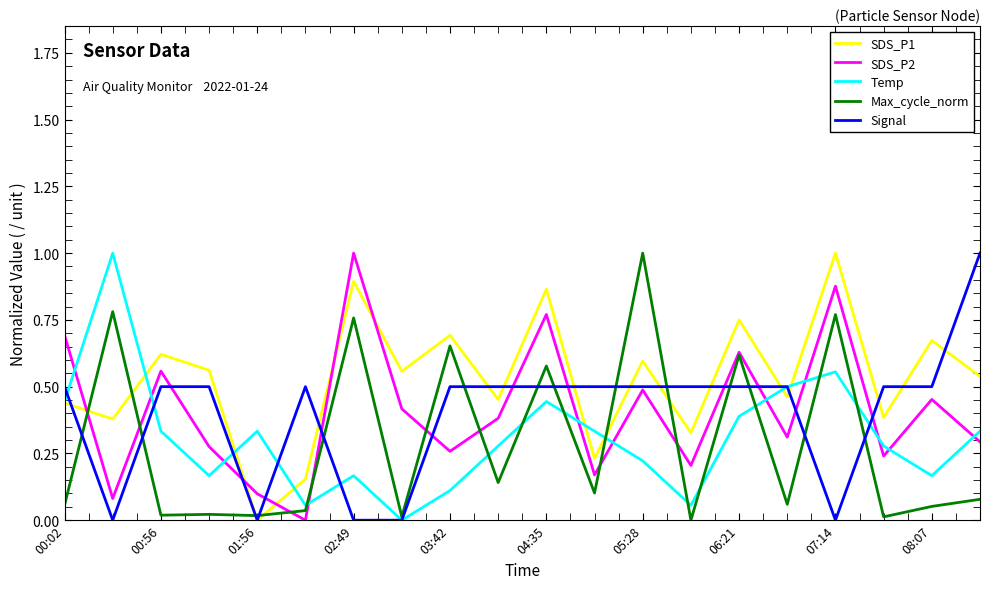

How many lines are shown in the chart?

5